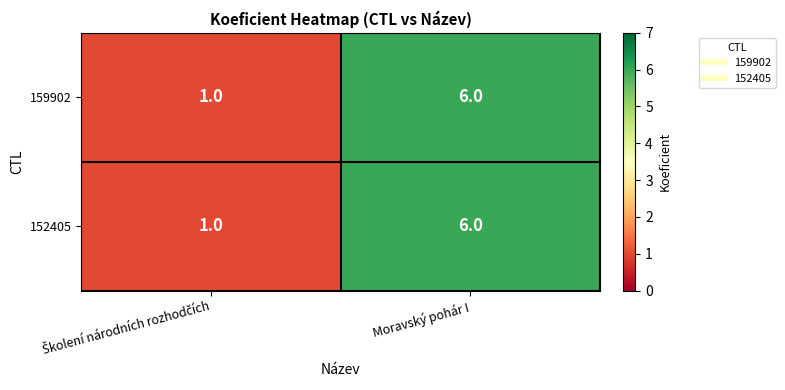

True or false: 152405 has a value of 6 at Moravský pohár I.

True